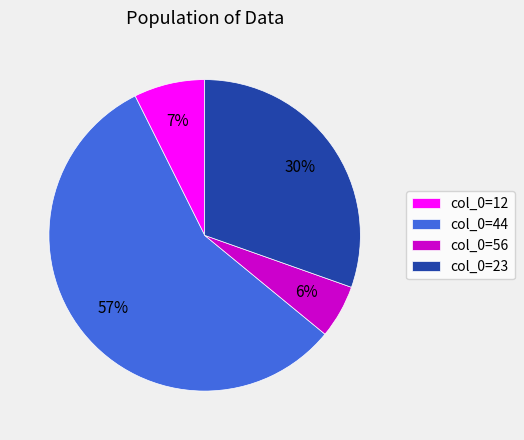

Between col_0=23 and col_0=44, which is larger?

col_0=44